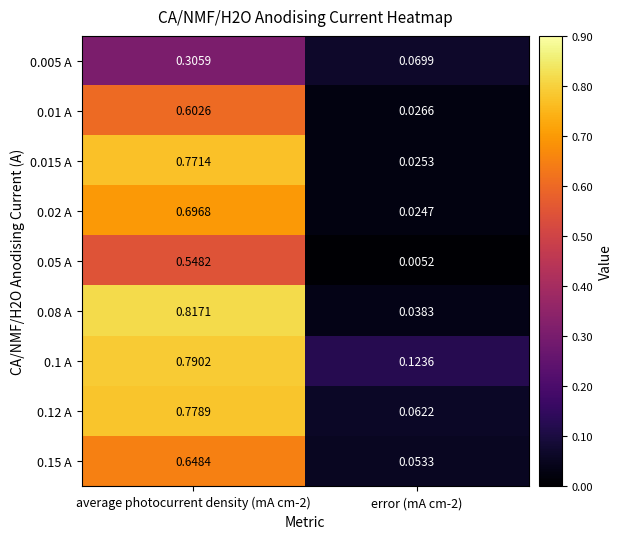

What is the spread (max minus min) of values at average photocurrent density (mA cm-2)?

0.5